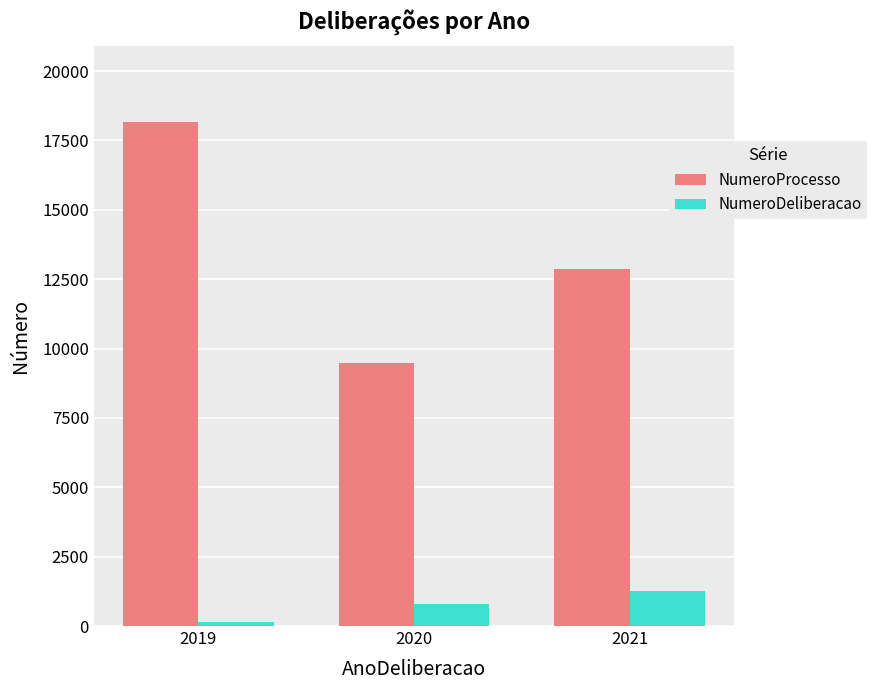

The value of NumeroDeliberacao at 2021 is 2038. True or false?

False